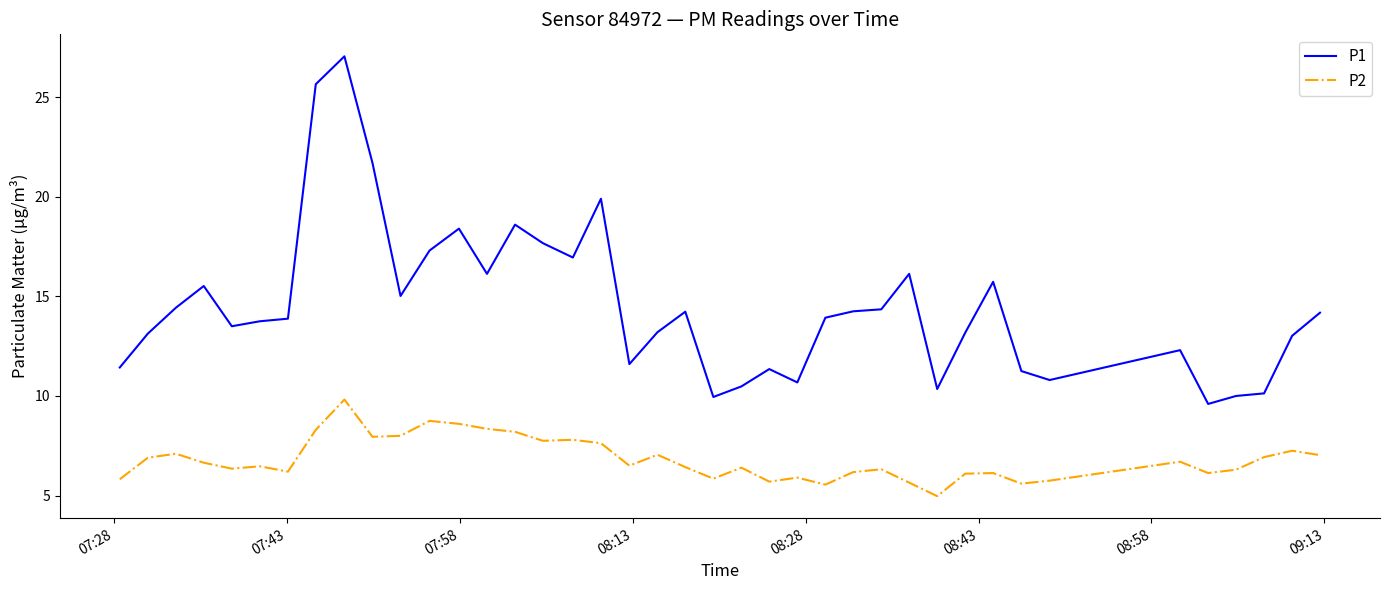

What is the maximum value for P2?

9.8